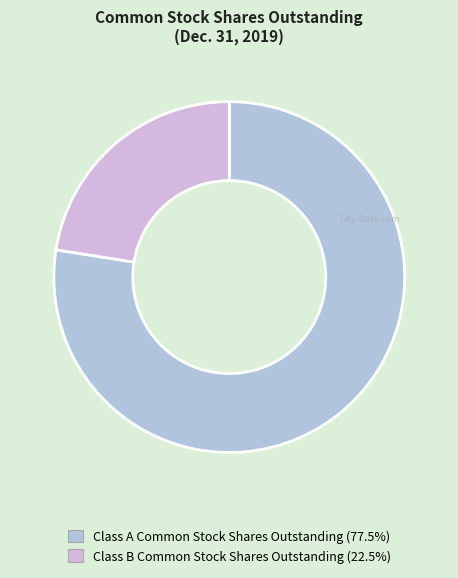

Which category has the smallest portion of the pie?

Class B Common Stock Shares Outstanding